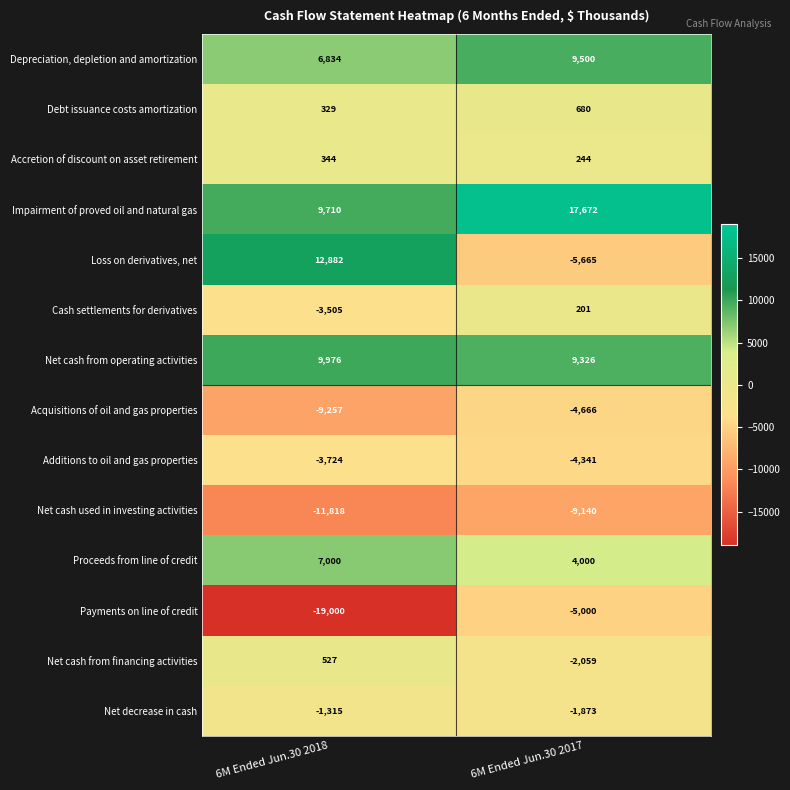

What is the maximum value shown in the chart?

17672